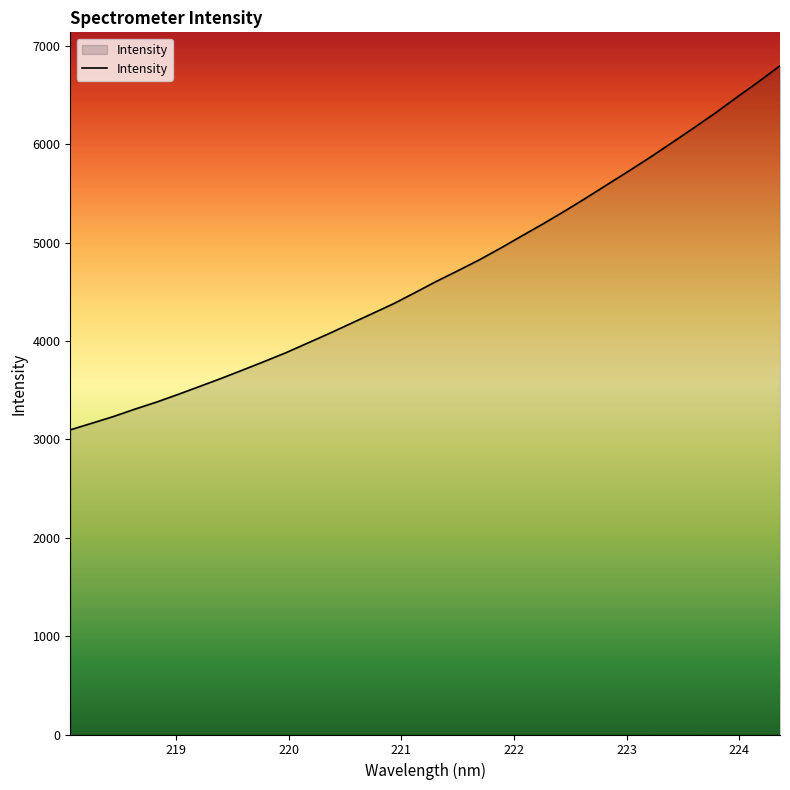

What is the maximum value shown in the chart?

6797.2